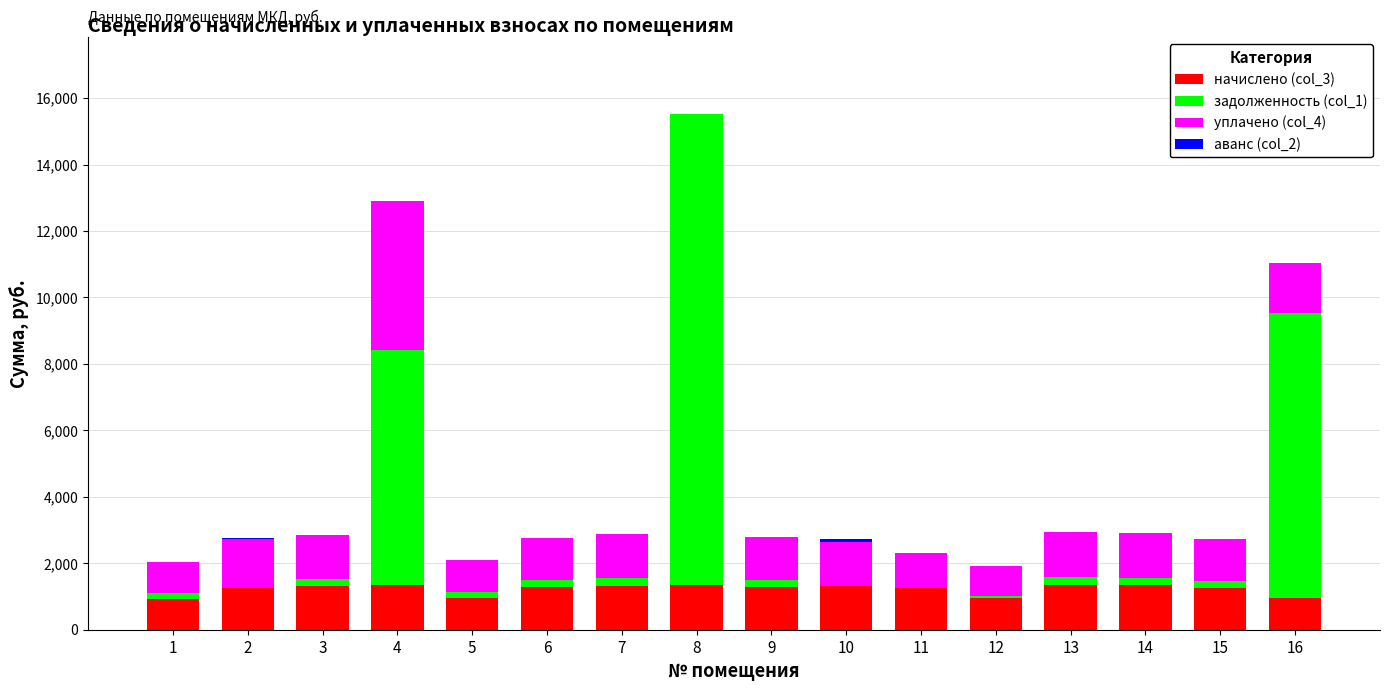

Are the bars grouped side by side (vs. stacked)?

No